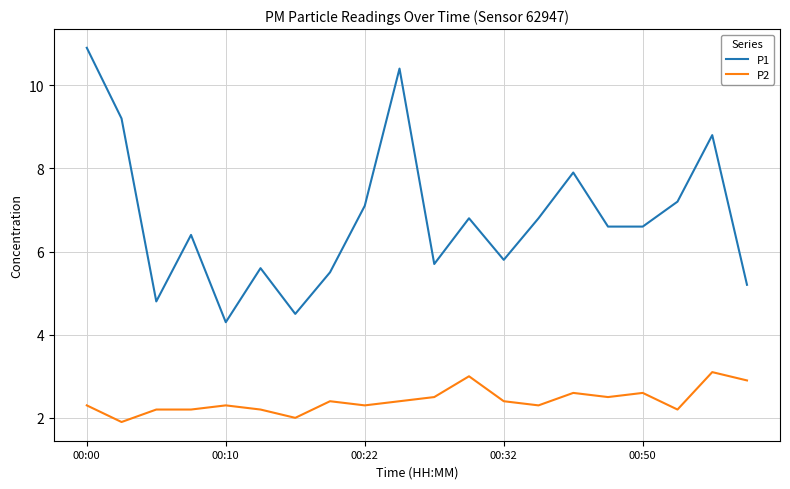

What is the minimum value shown in the chart?

1.9